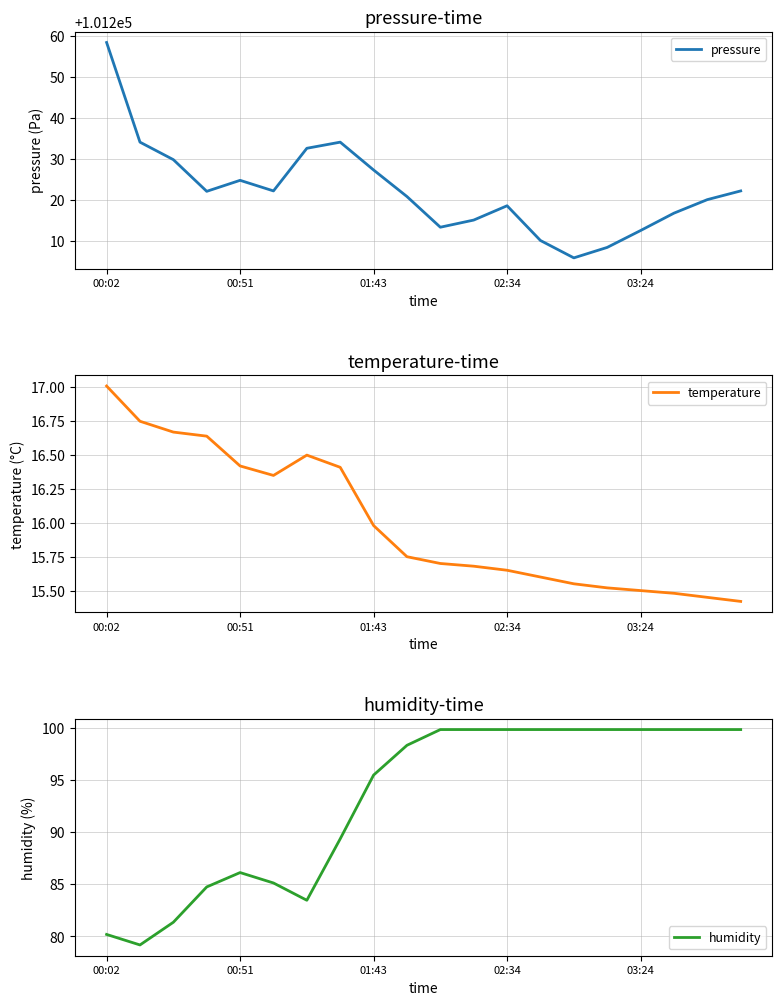

How many lines are shown in the chart?

3